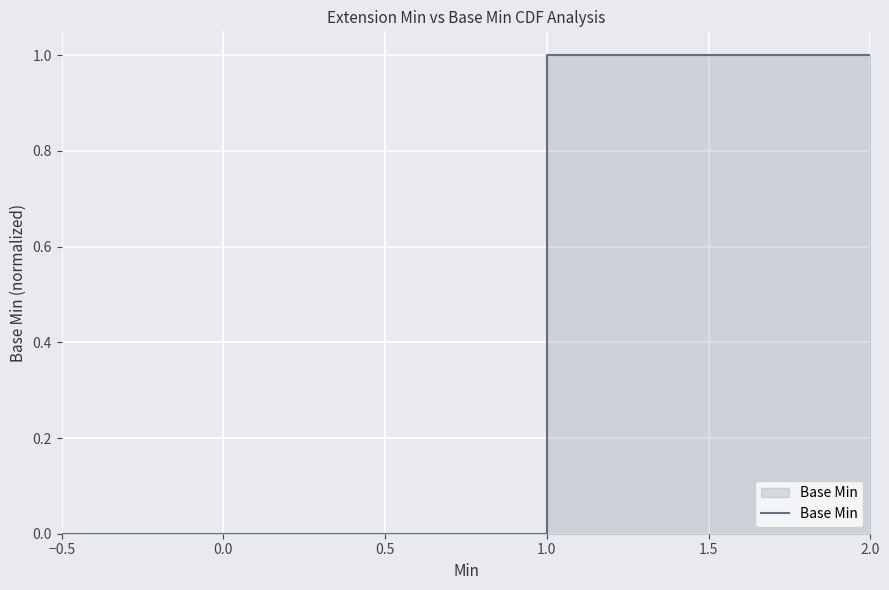

At which category does the chart reach its minimum across all series?

−0.5